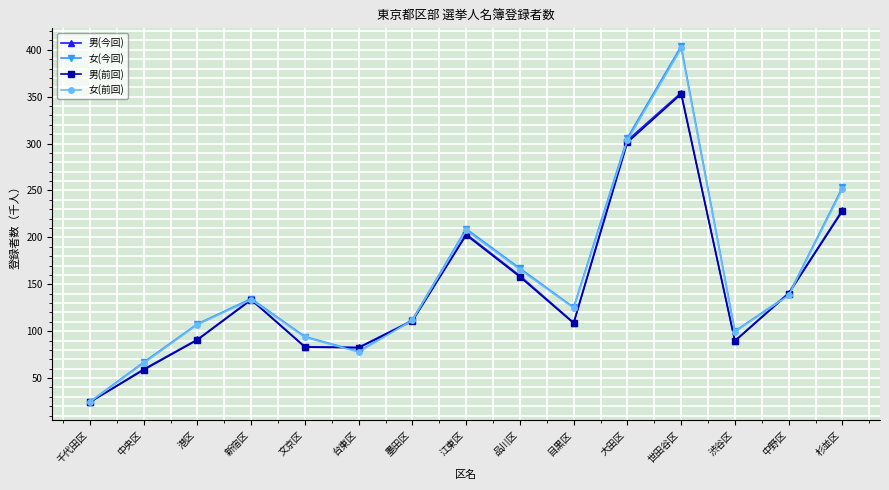

What is the difference between the highest and lowest values at 渋谷区?

10.6